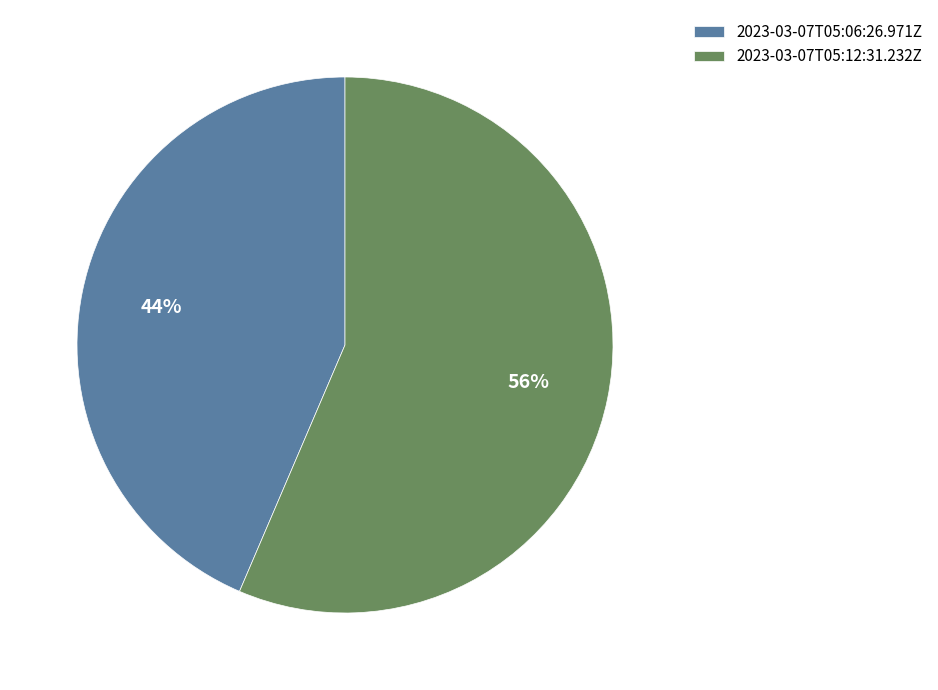

Which slice represents more than half of the pie?

2023-03-07T05:12:31.232Z